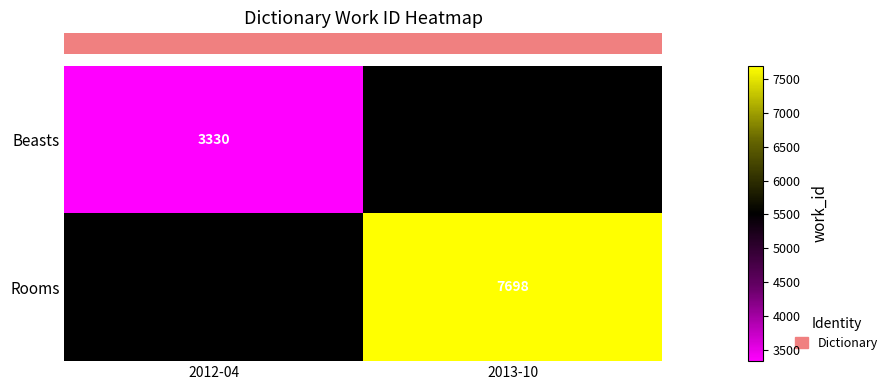

What is the maximum value shown in the chart?

7698